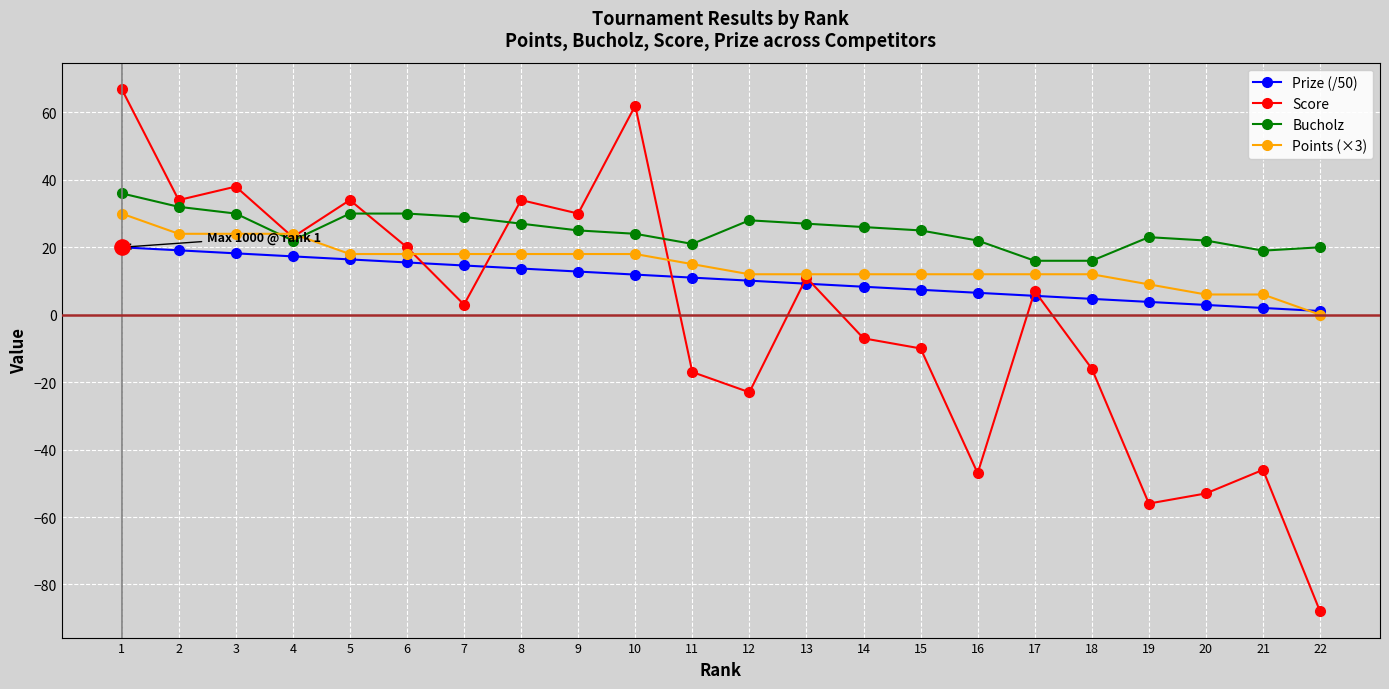

Which series has the largest total across all categories?

Bucholz